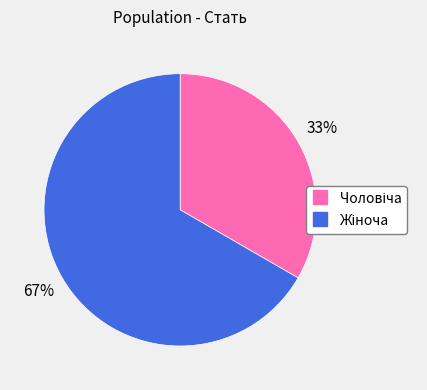

To the nearest percent, what is the average slice percentage?

50%